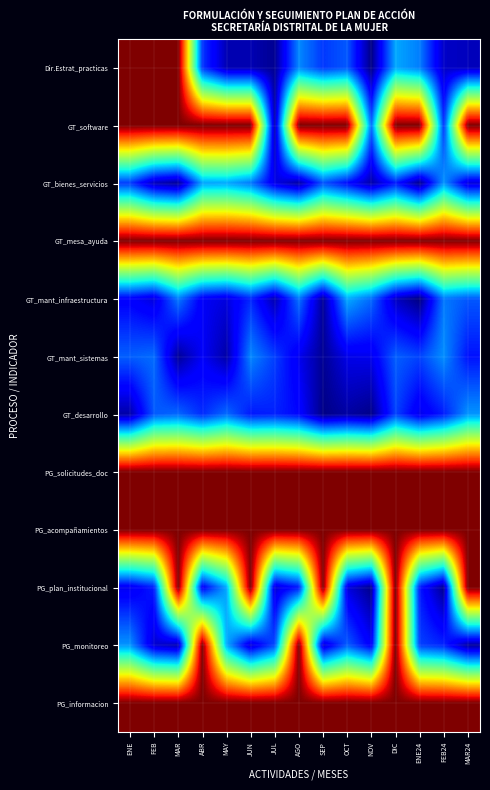

Which series changed the most between OCT and NOV?

GT_software